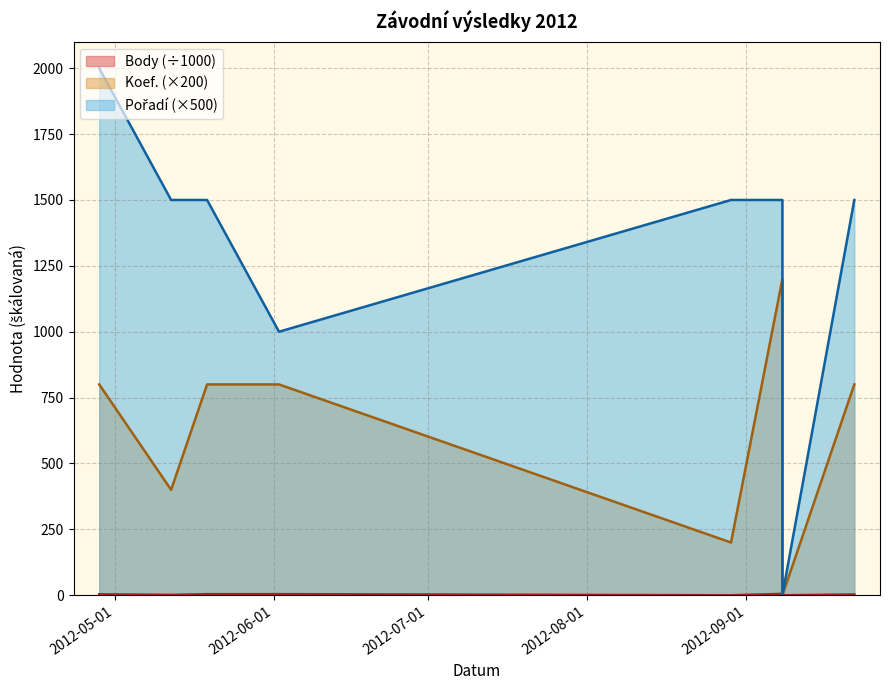

Rank the series at 2012-06-02 from lowest to highest value.

Body, Koef., Pořadí